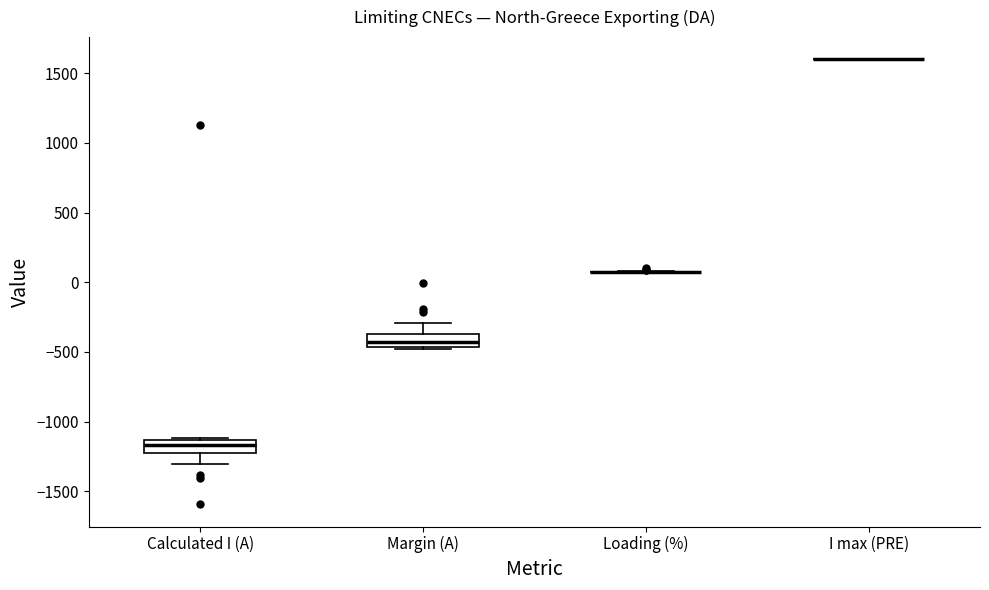

Where does the lower whisker of the box for Calculated I (A) end on the y-axis? The values are not printed on the chart, so give them approximately, as read against the axis.

-1300